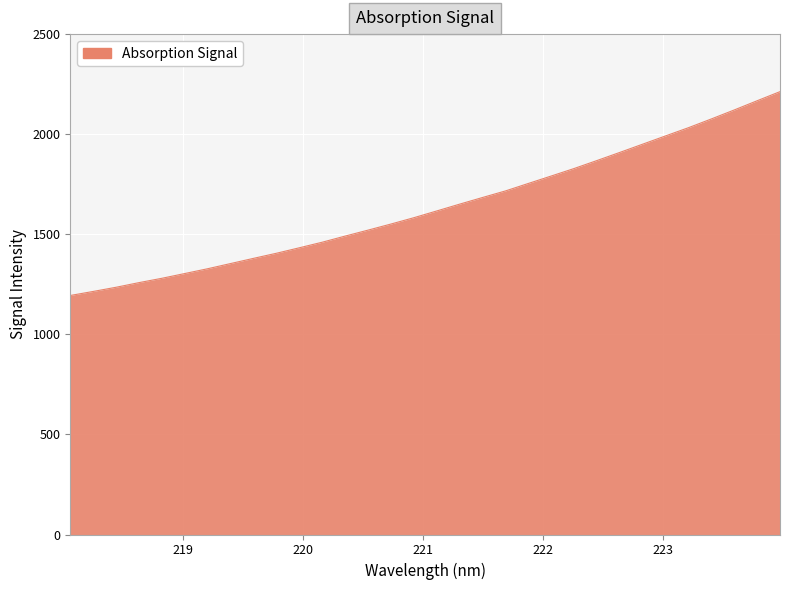

Does the chart have visible grid lines?

Yes